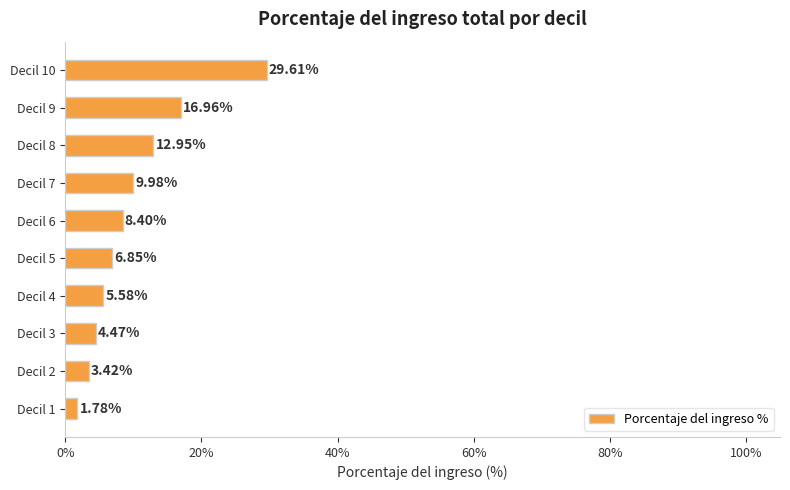

Rank the categories by value from lowest to highest.

Decil 1, Decil 2, Decil 3, Decil 4, Decil 5, Decil 6, Decil 7, Decil 8, Decil 9, Decil 10